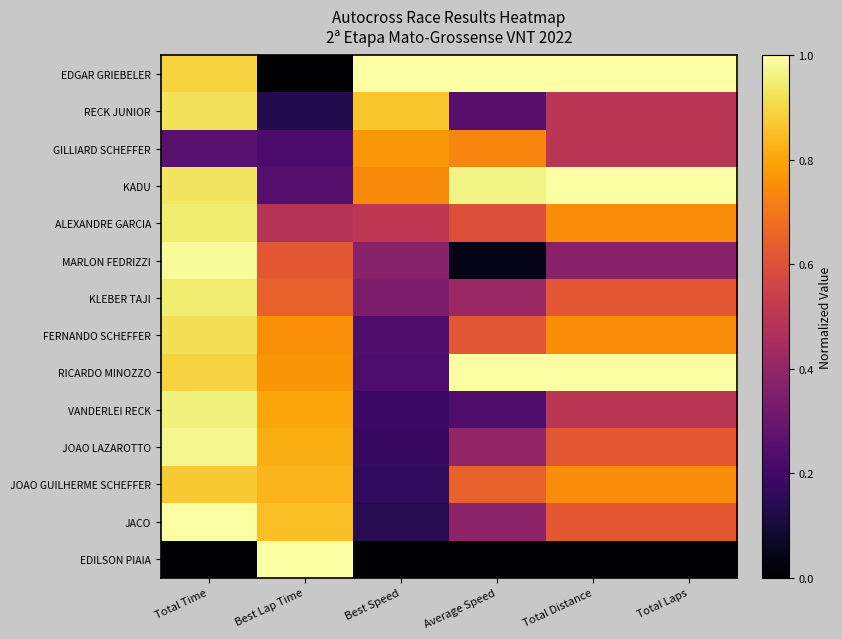

Which series has the largest total across all categories?

EDGAR GRIEBELER